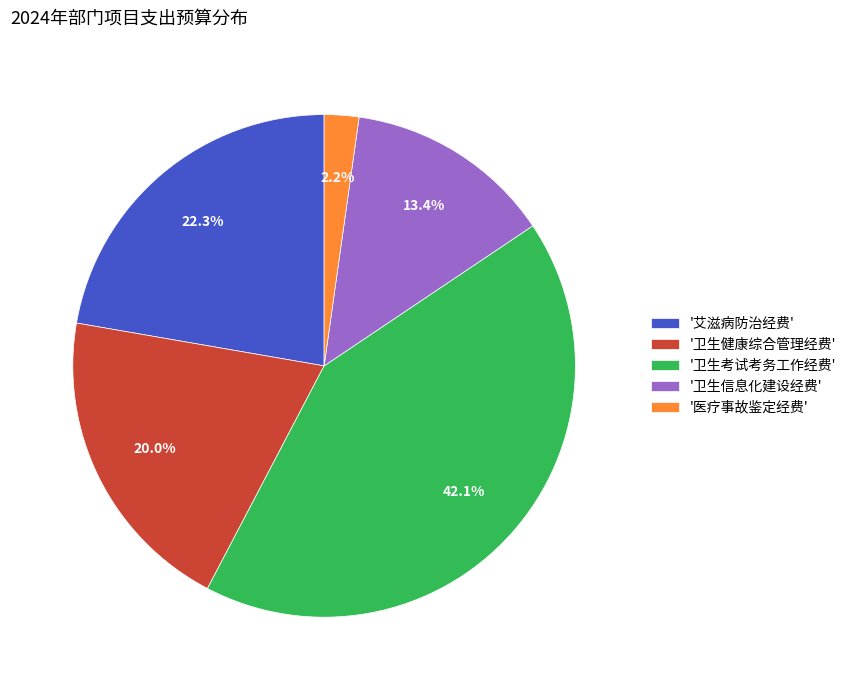

Which category has the biggest portion of the pie?

'卫生考试考务工作经费'